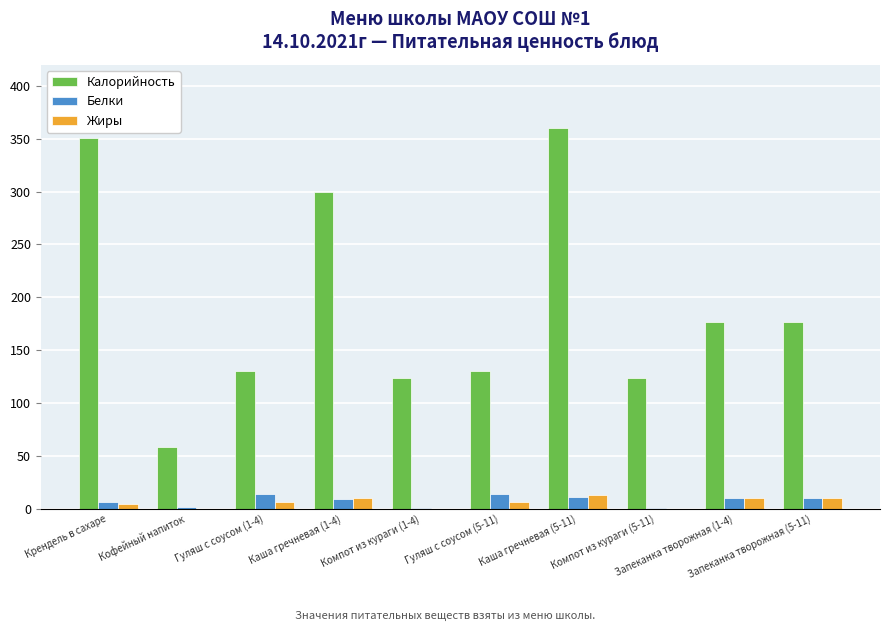

What is the maximum value for Жиры?

13